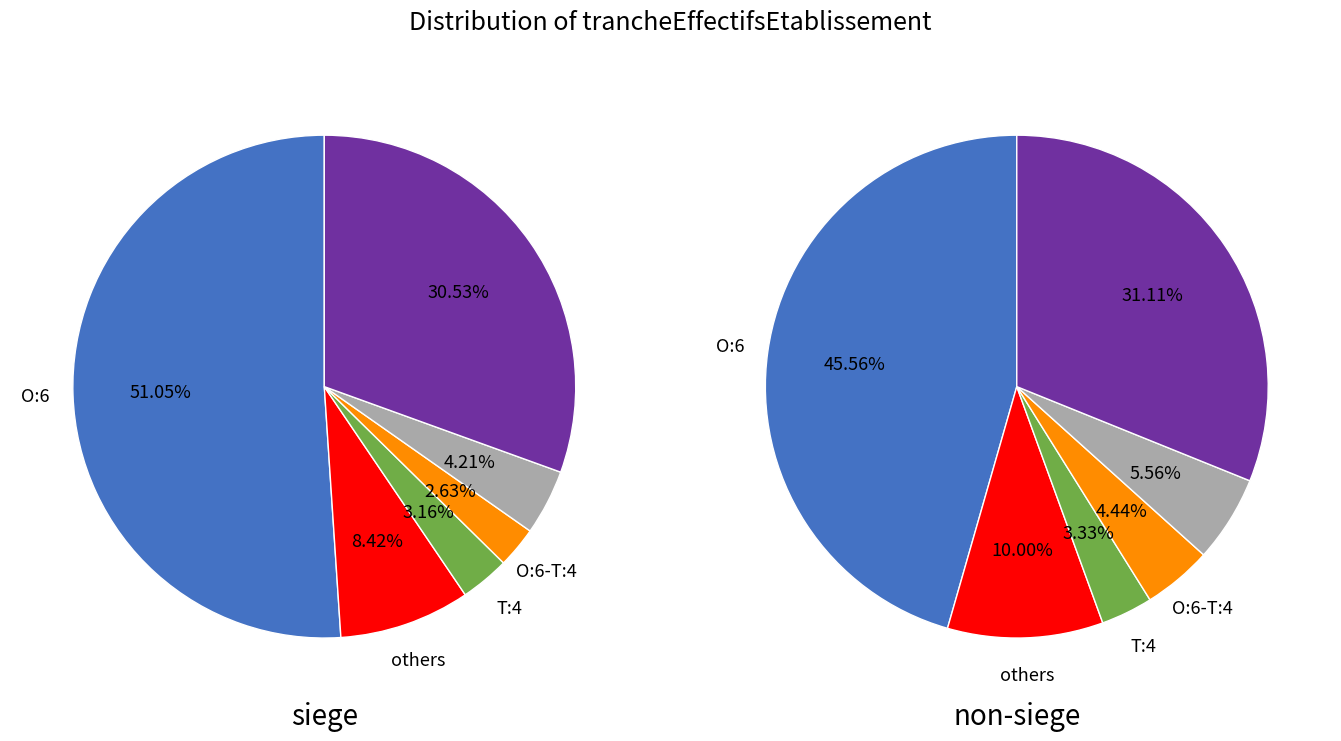

Count the number of slices in the pie.

6